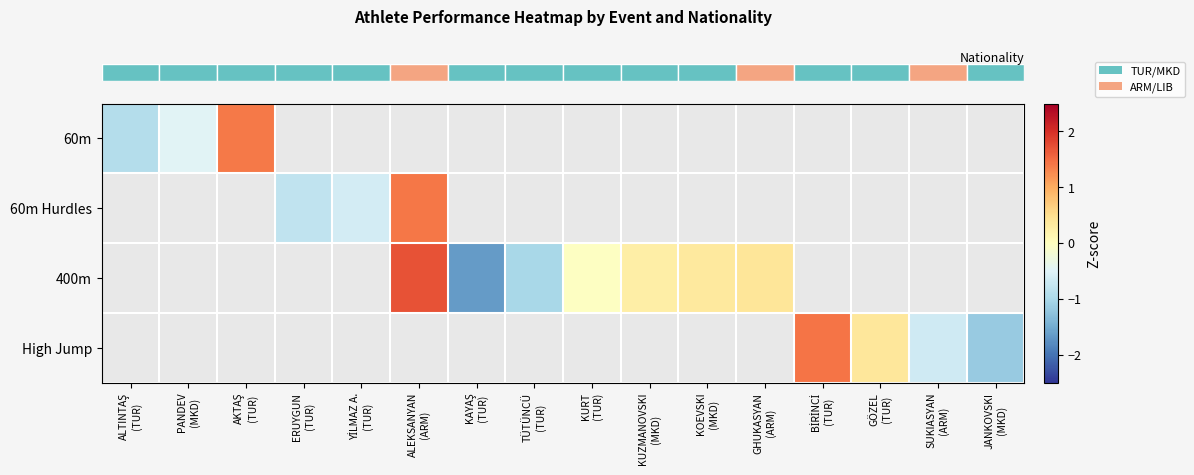

What is the maximum value shown in the chart?

1.7